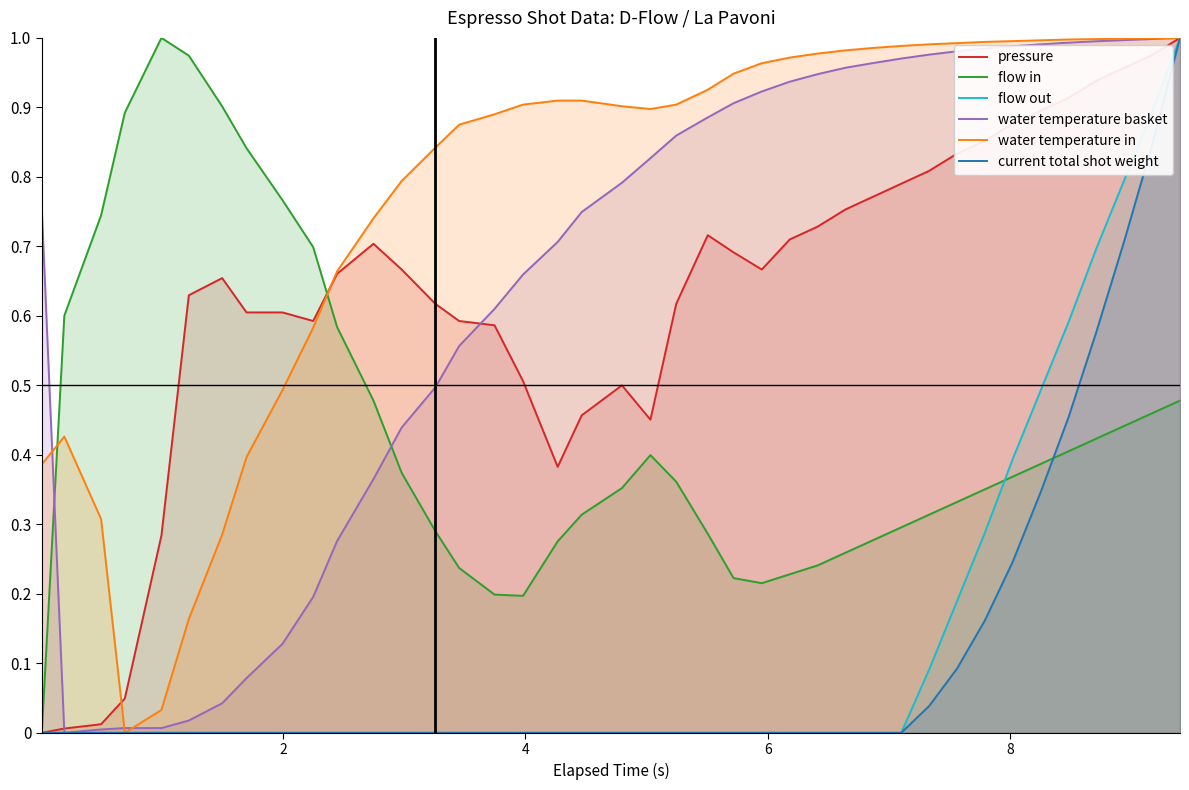

How many data points does each series have?

40